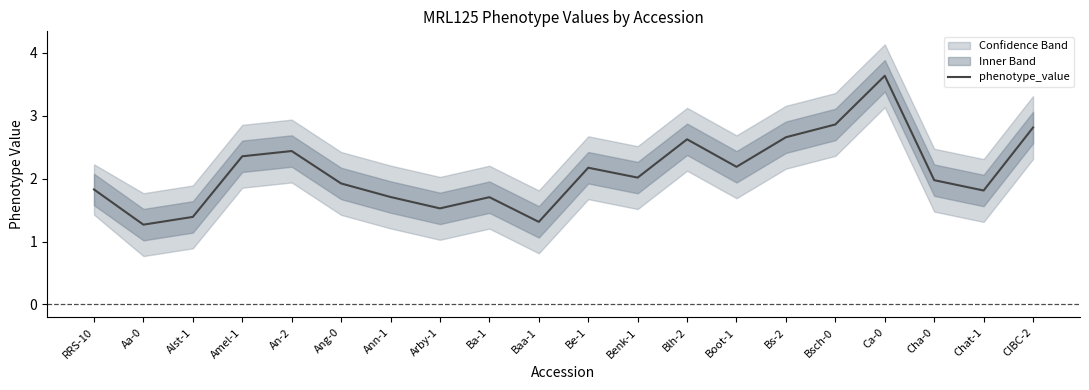

What is the label of the 3rd point from the left?

Alst-1